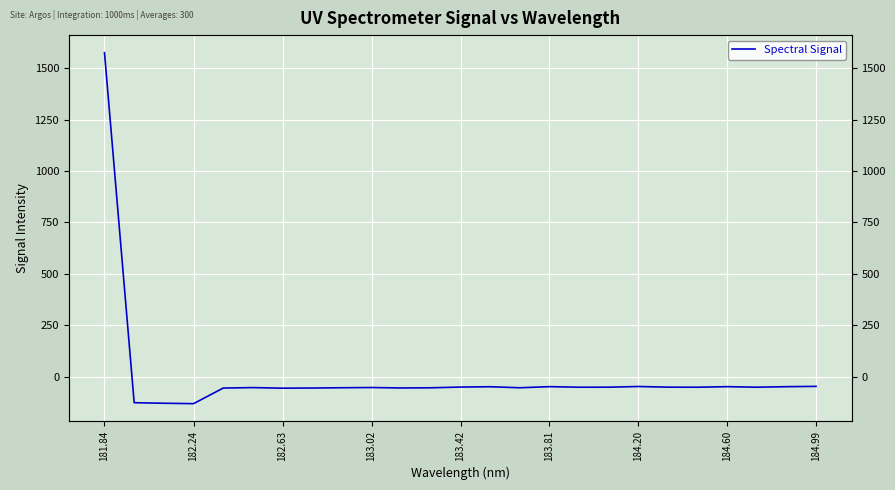

Reading left to right, extract all data points from this chart.

1575.0	-125.5	-128.2	-130.2	-54.3	-52.2	-55.0	-54.2	-52.8	-51.8	-53.9	-53.1	-49.6	-48.0	-52.9	-47.5	-50.3	-50.1	-46.8	-50.0	-50.3	-47.6	-50.3	-47.7	-46.2